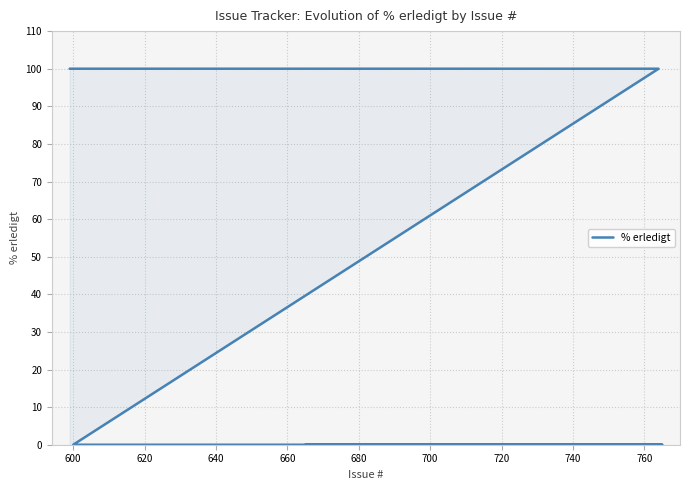

Reading left to right, extract all data points from this chart.

0	0	0	0	0	100	100	100	100	100	100	100	100	100	100	100	100	100	100	100